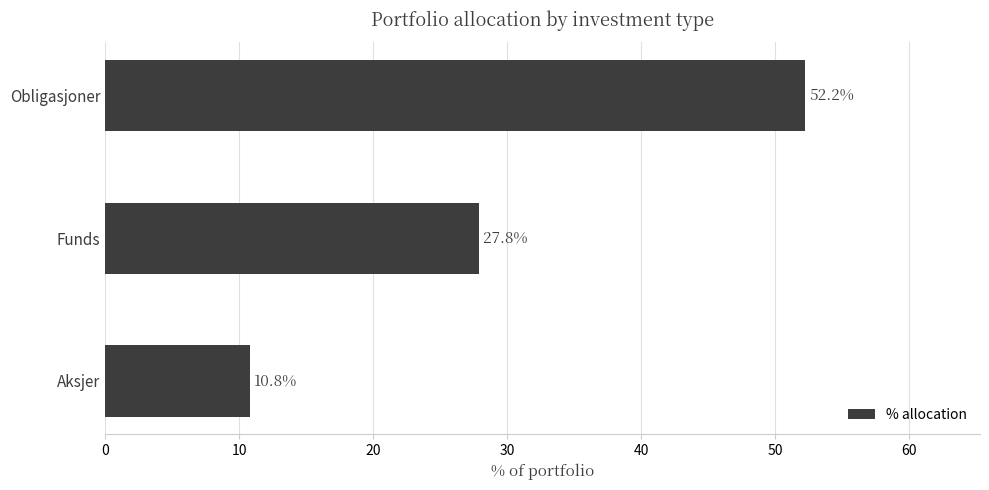

What is the average value?

30.3